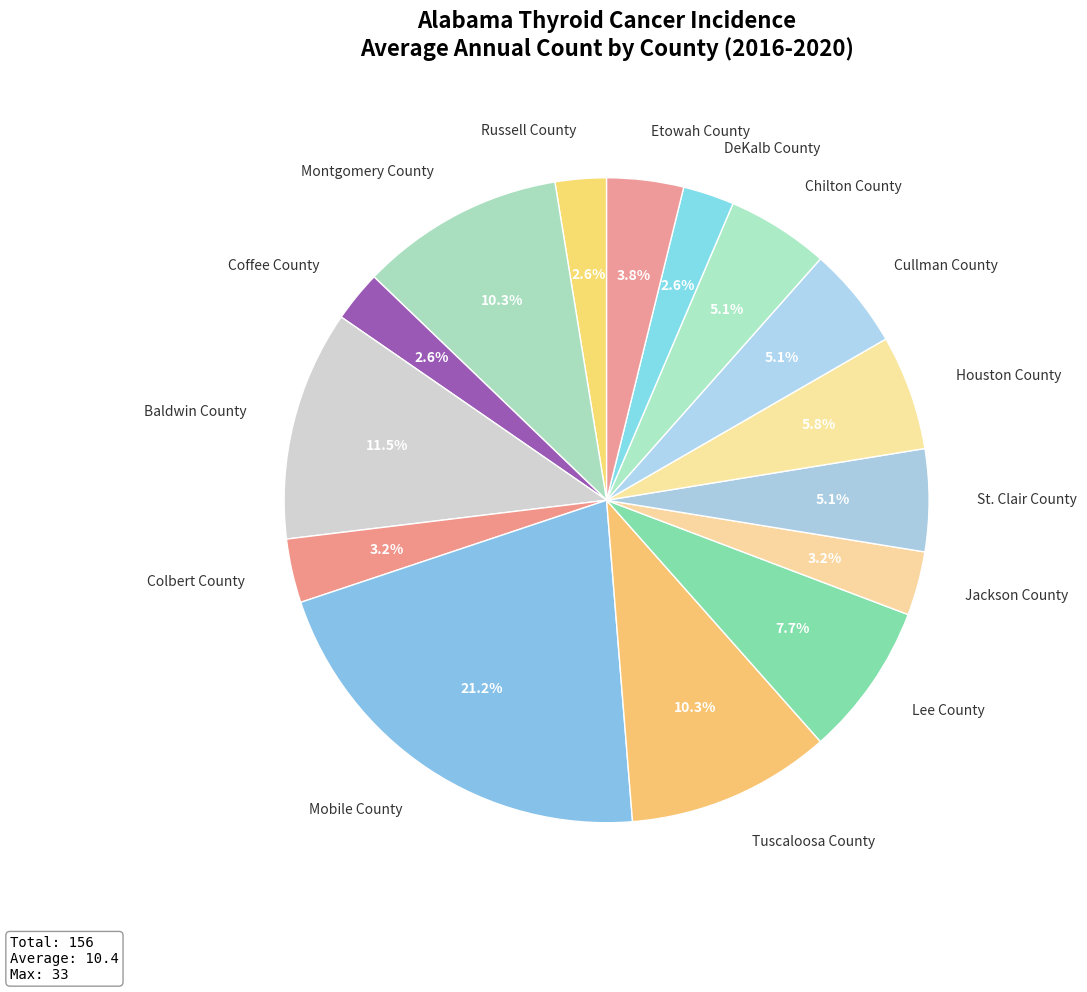

Do Colbert County and St. Clair County together represent more than half of the pie?

No